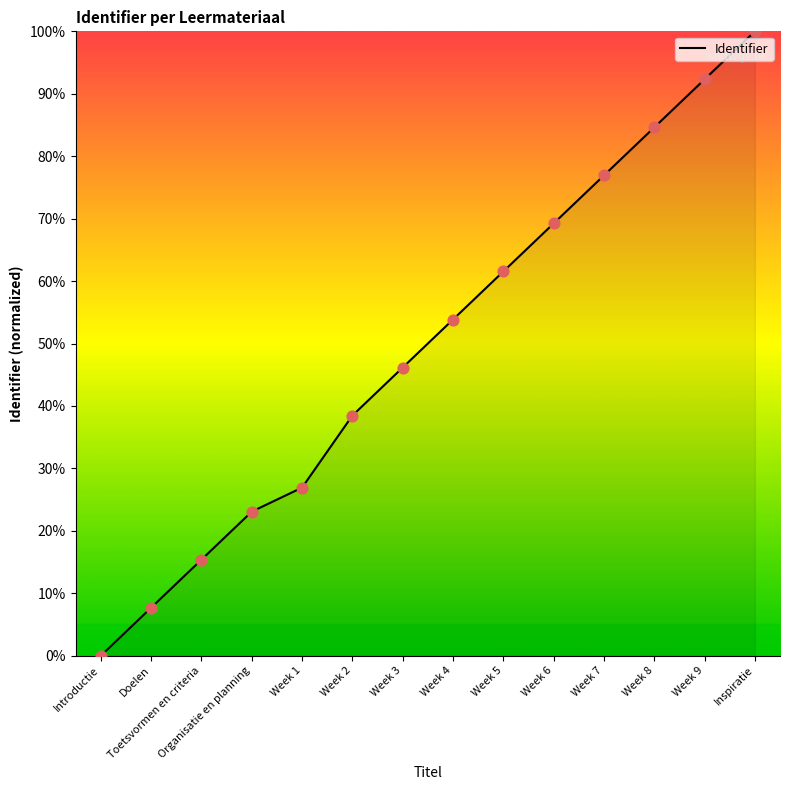

Between Week 5 and Week 7, which is larger?

Week 7